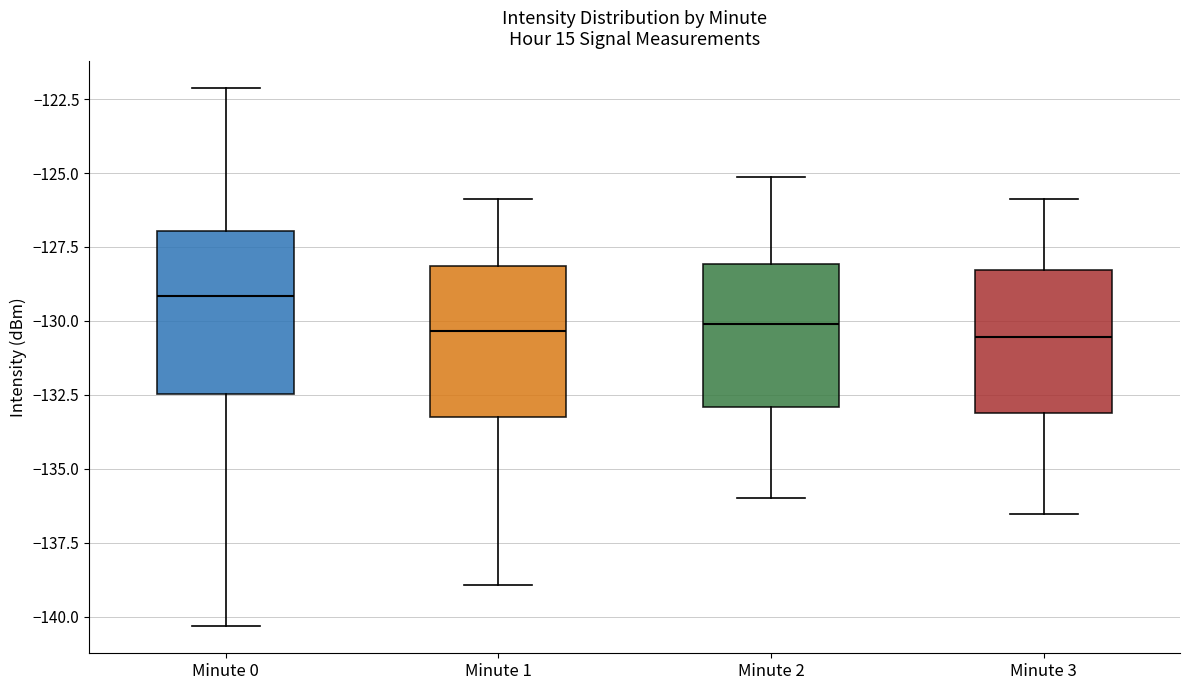

Reading left to right, read every box against the y-axis: the position of its median line, the range the box covers, and the ends of its whiskers. The values are not printed on the chart, so give them approximately, as read against the axis.

Minute 0: median -129.0, box -132.5 to -127.0, whiskers -140.5 to -122.0
Minute 1: median -130.5, box -133.0 to -128.0, whiskers -139.0 to -126.0
Minute 2: median -130.0, box -133.0 to -128.0, whiskers -136.0 to -125.0
Minute 3: median -130.5, box -133.0 to -128.5, whiskers -136.5 to -126.0